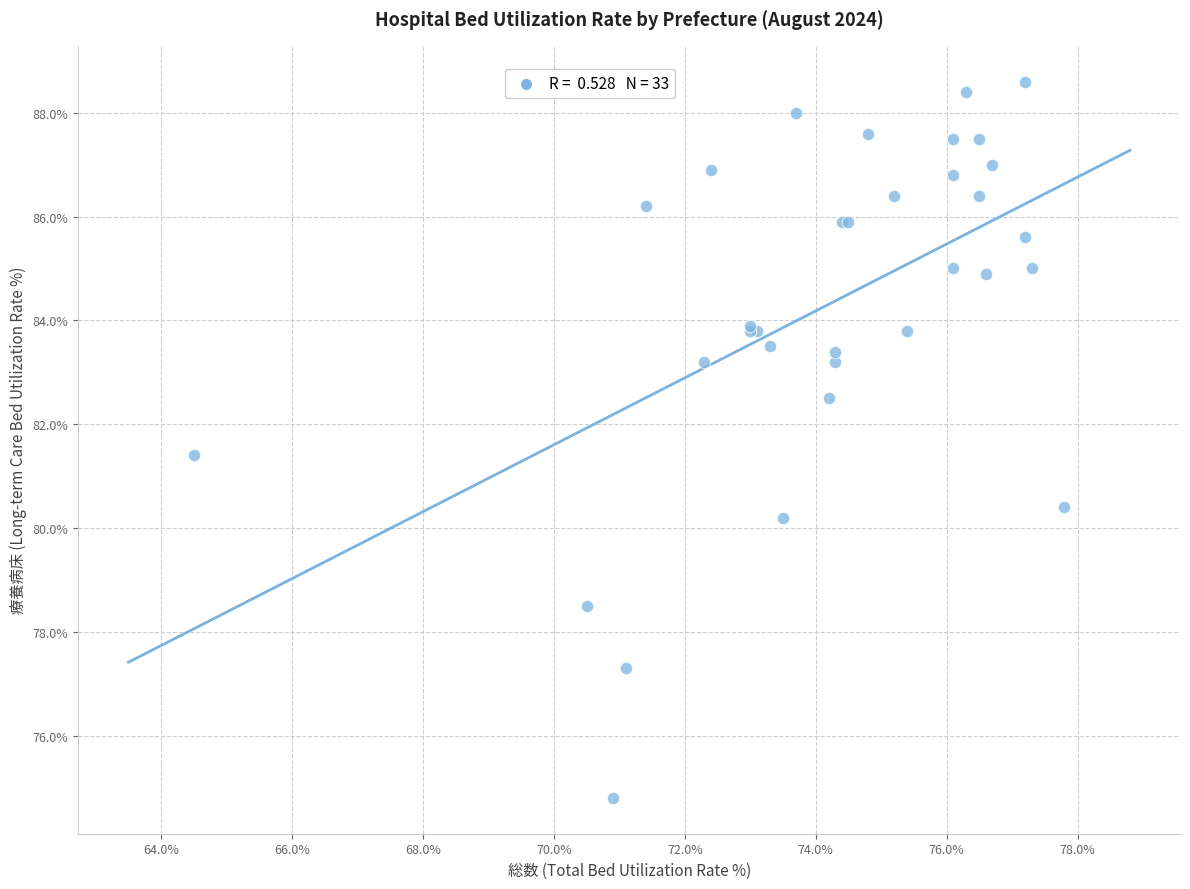

What Y value in the scatter plot is closest to 81?

81.4